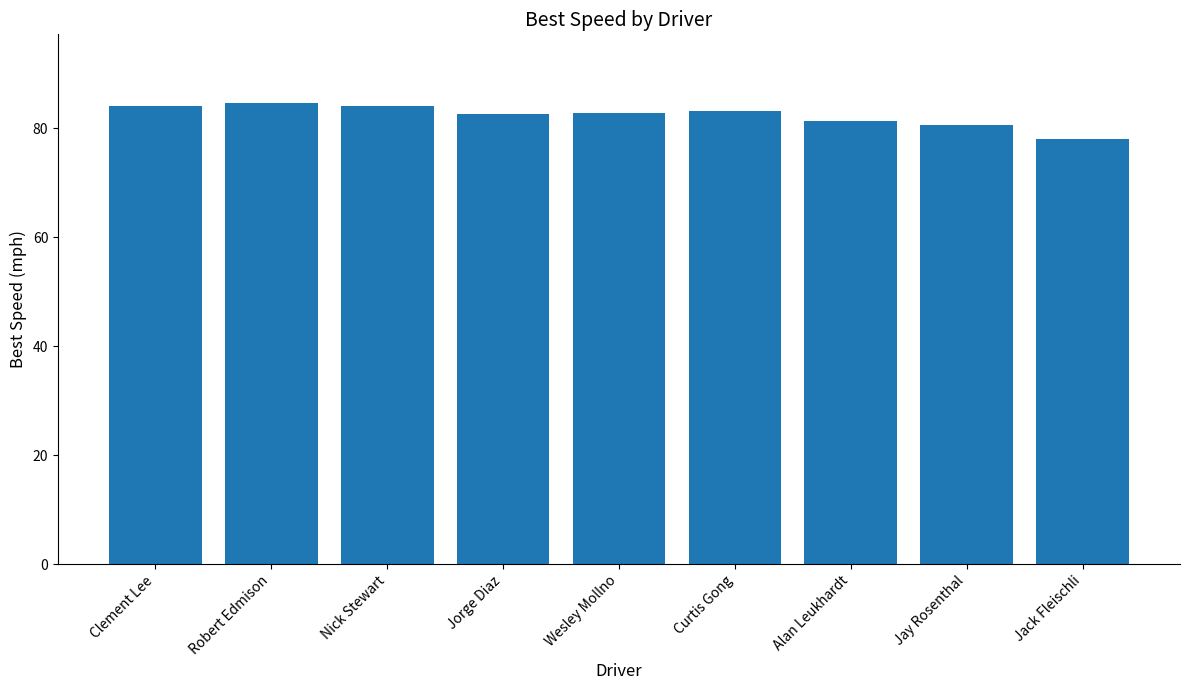

What is the minimum value shown in the chart?

78.0